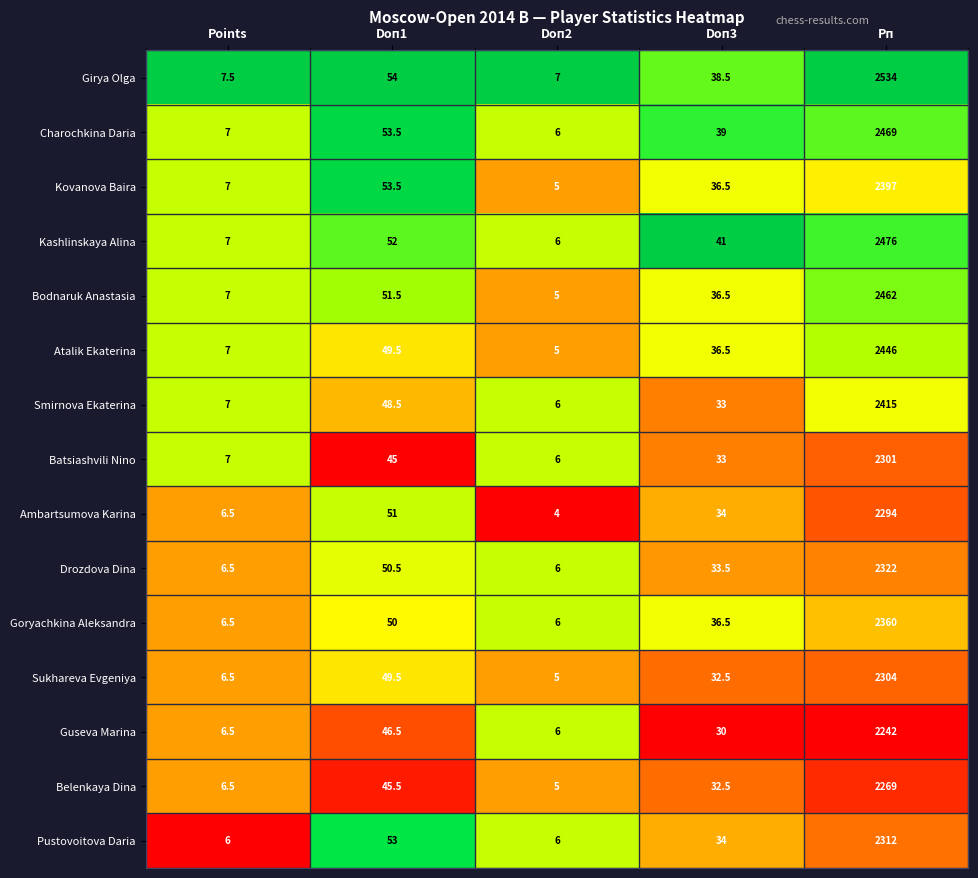

Is the value of Girya Olga at Doп3 greater than the value of Charochkina Daria at Doп3?

No